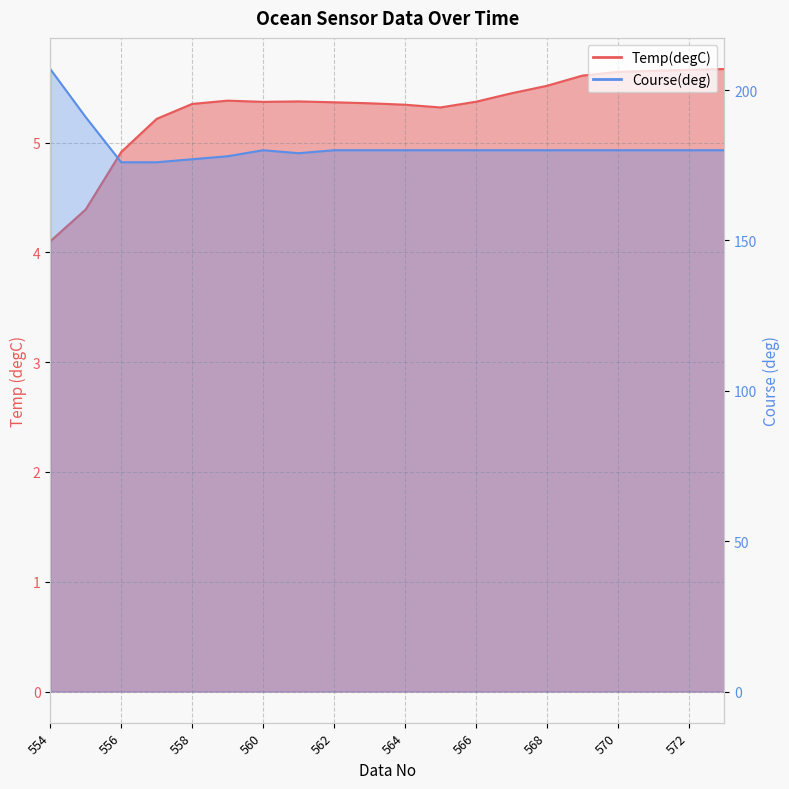

What is the sum of all Temp(degC) values?

106.1